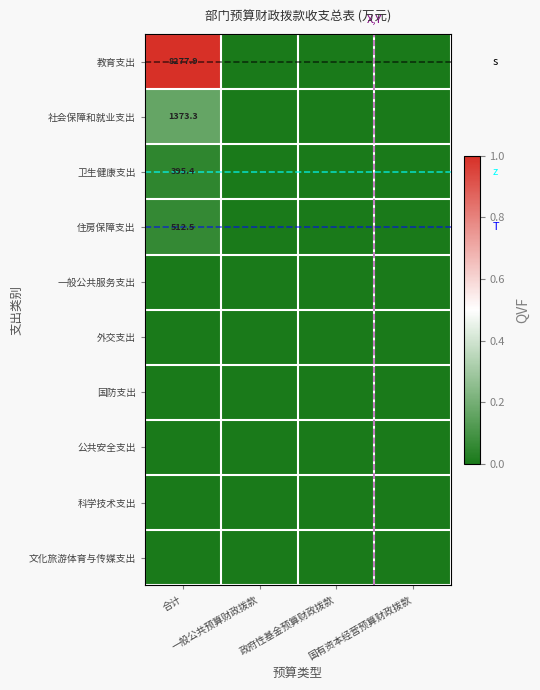

List the labels in order of 住房保障支出 value, smallest first.

一般公共预算财政拨款, 政府性基金预算财政拨款, 国有资本经营预算财政拨款, 合计